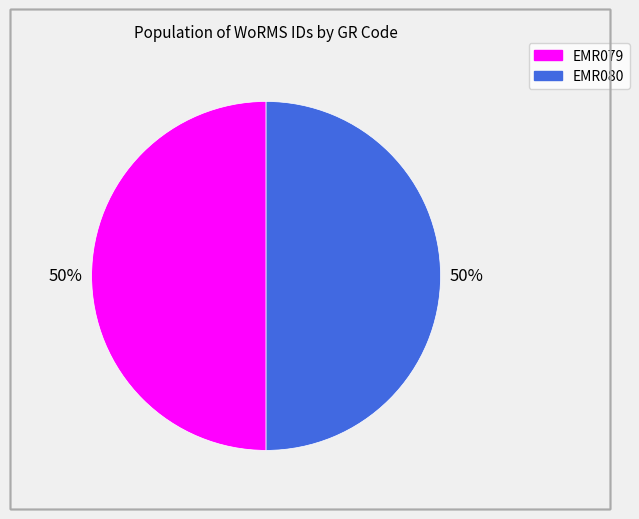

How many slices are in this pie chart?

2